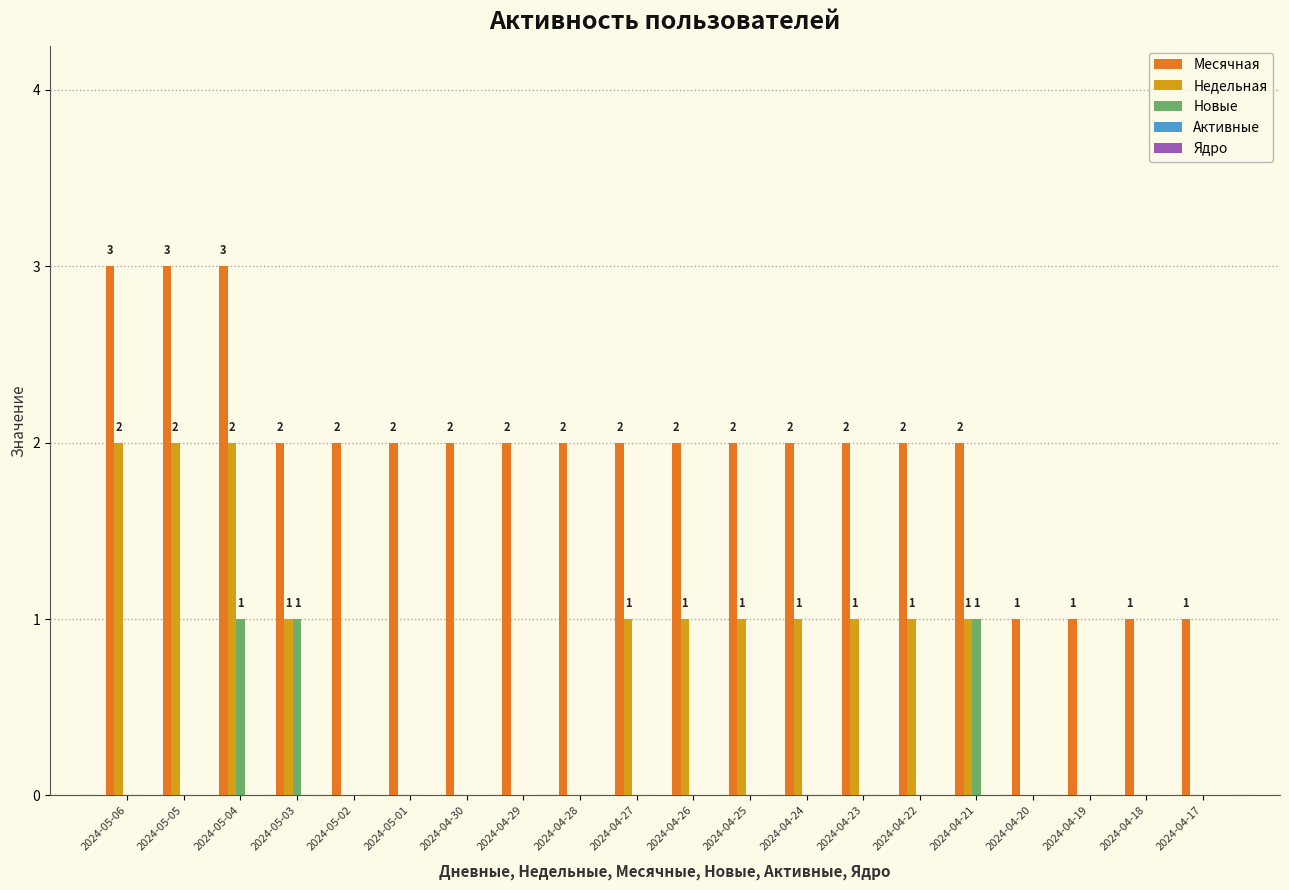

How many series are shown in this chart?

3